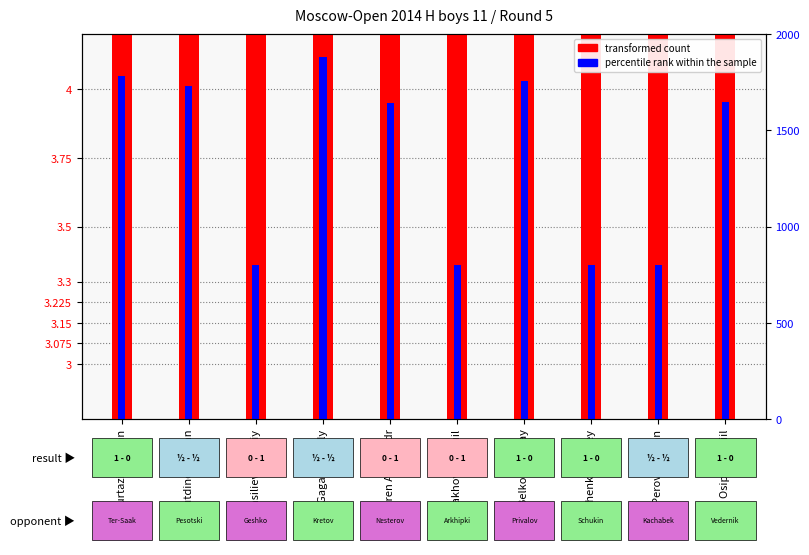

What is the average value of the transformed count series?

3.5